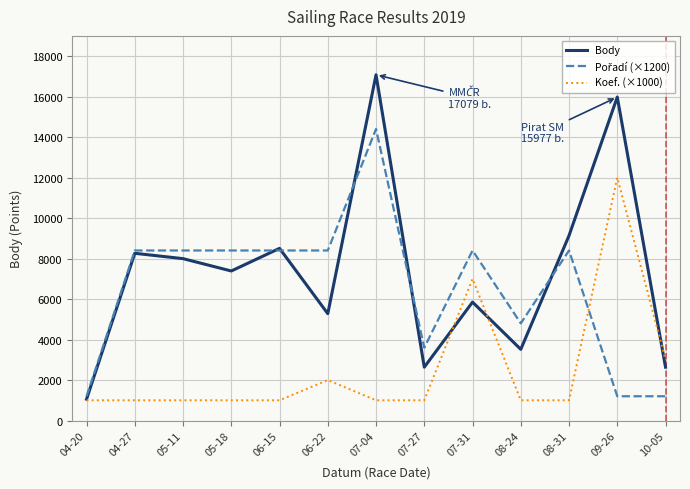

What is the sum of the Koef. (×1000) values at 08-31 and 10-05?

4000